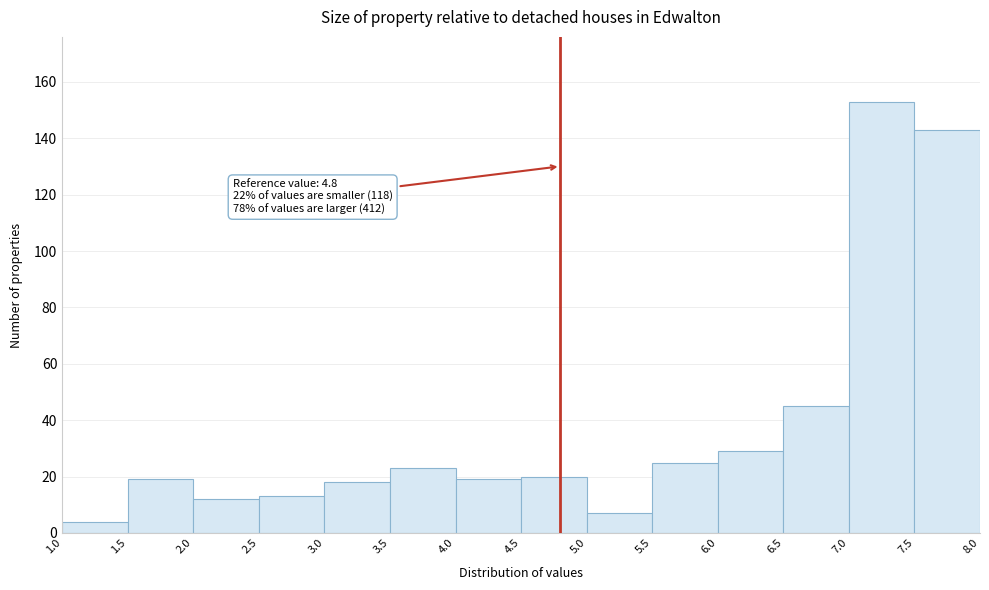

Which range on the x-axis has the tallest bar?

7.0 to 7.5